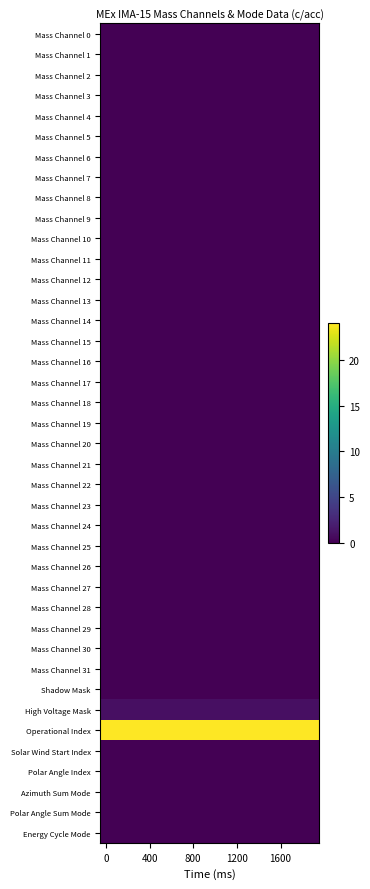

What is the greatest value displayed?

24